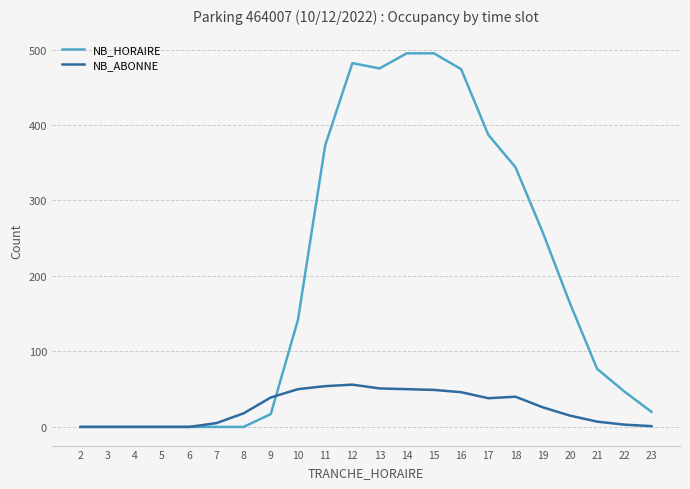

Which series has the widest spread of values?

NB_HORAIRE